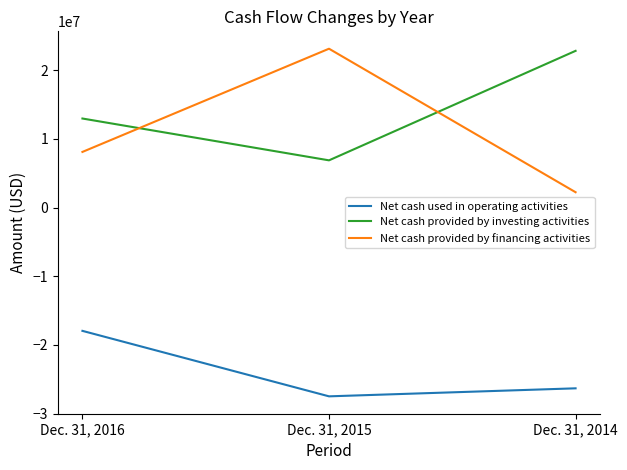

Is it true that Net cash provided by investing activities equals 4571056 at Dec. 31, 2015?

False